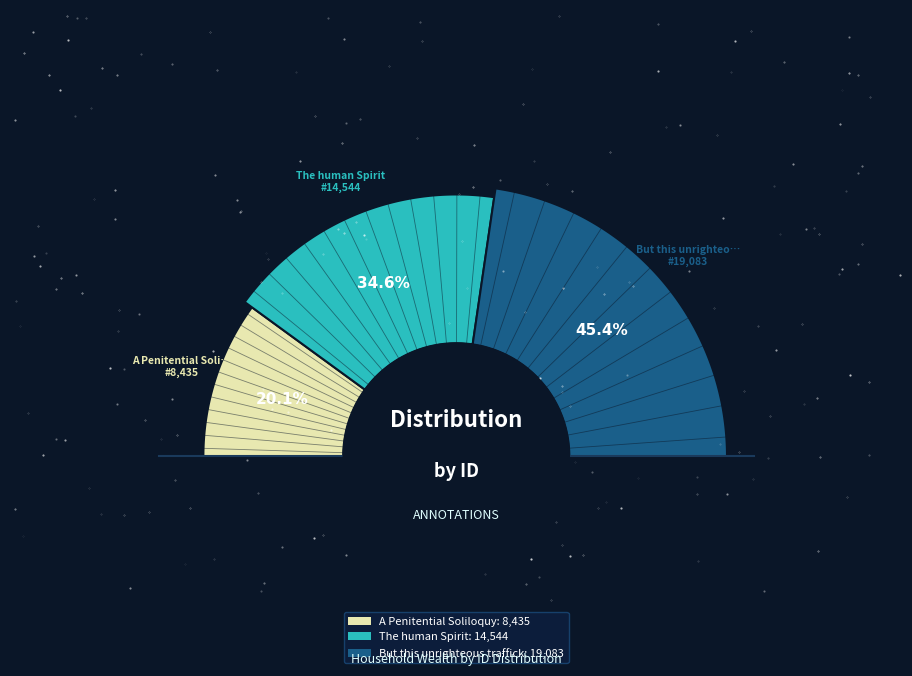

Which slice is the smallest?

A Penitential Soliloquy